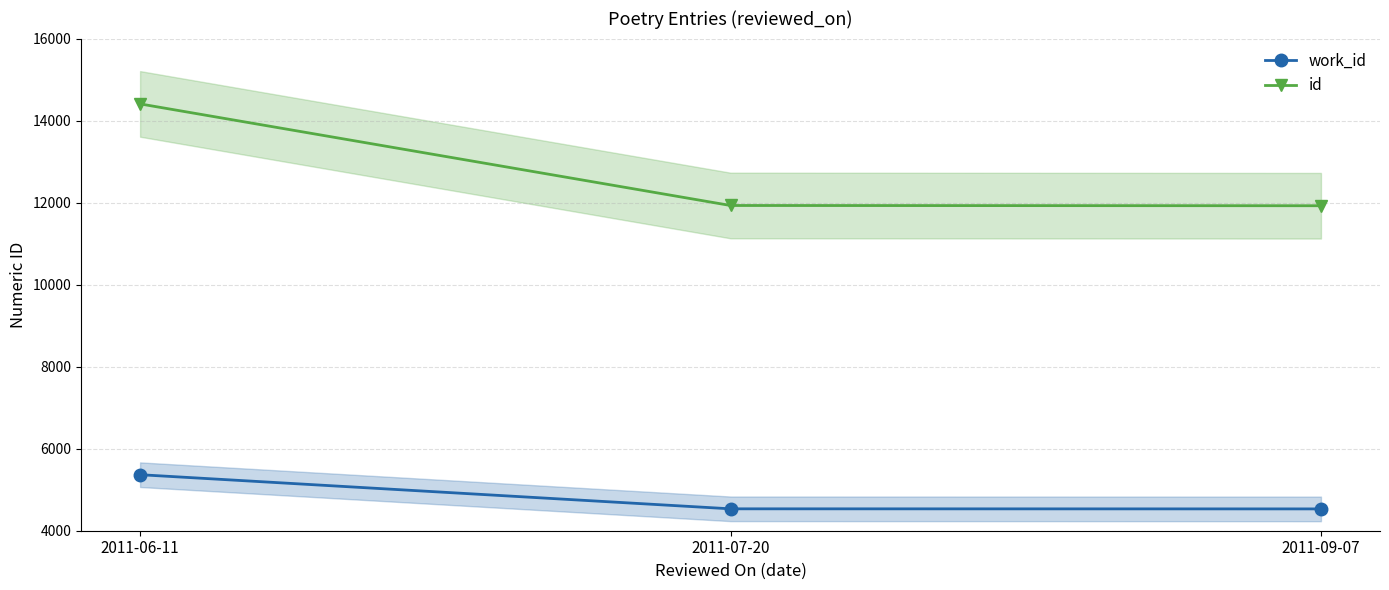

True or false: work_id has a value of 4534 at 2011-07-20.

True